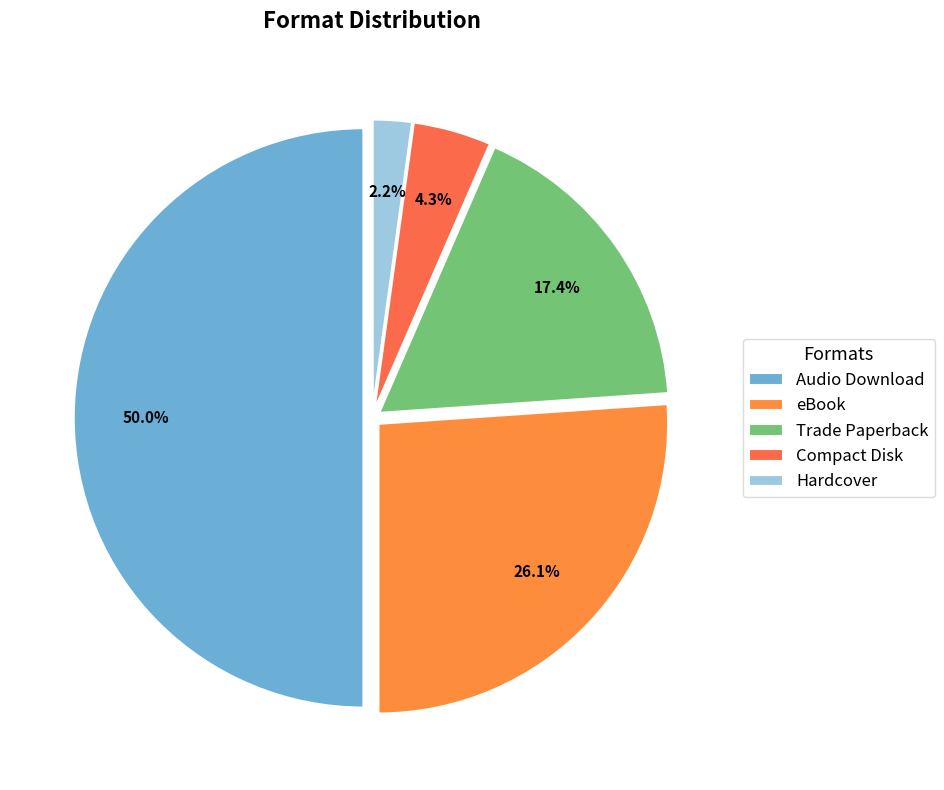

What is the largest slice in the pie chart?

Audio Download